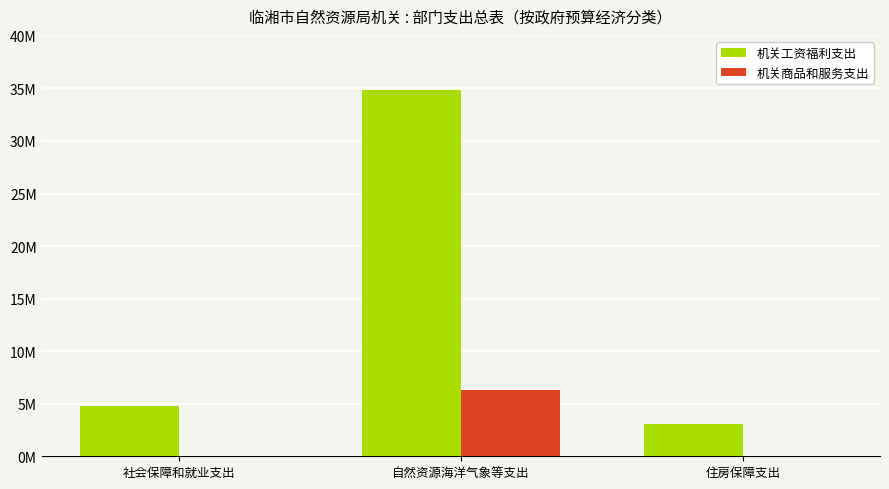

What is the sum of all 机关工资福利支出 values?

42737218.1